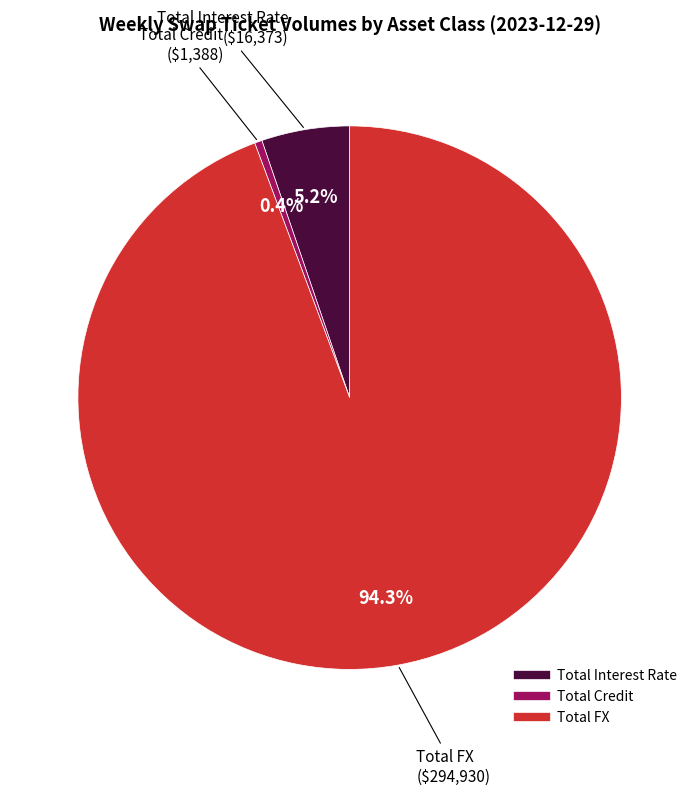

Count the number of slices in the pie.

3